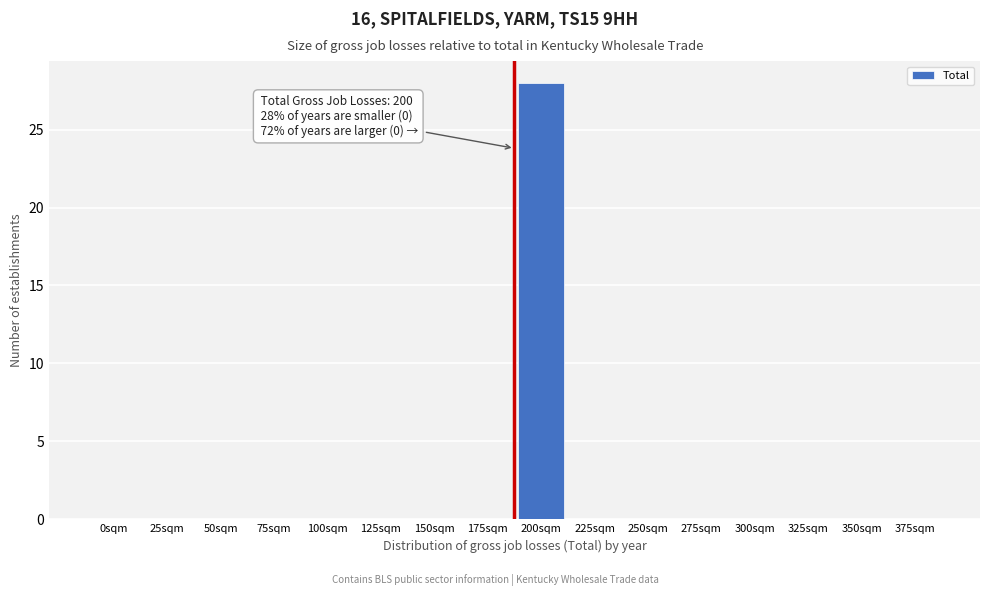

Reading left to right, extract all data points from this chart.

0sqm=0	25sqm=0	50sqm=0	75sqm=0	100sqm=0	125sqm=0	150sqm=0	175sqm=0	200sqm=28	225sqm=0	250sqm=0	275sqm=0	300sqm=0	325sqm=0	350sqm=0	375sqm=0